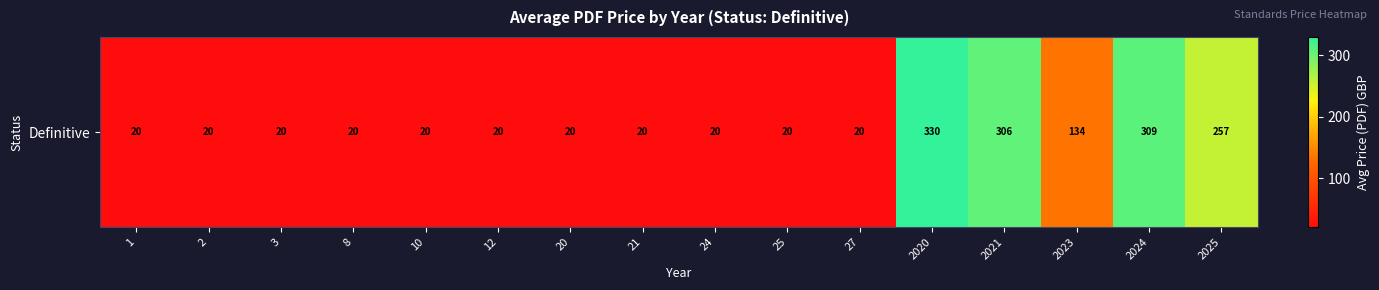

What is the approximate value at 12?

20.0